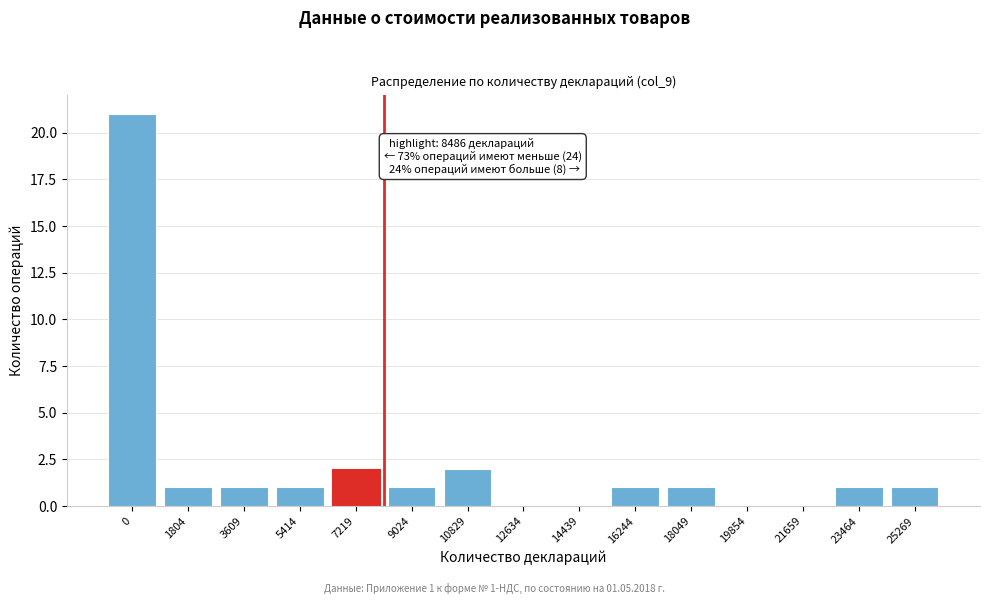

Reading right to left, extract all data points from this chart.

25269=1	23464=1	21659=0	19854=0	18049=1	16244=1	14439=0	12634=0	10829=2	9024=1	7219=2	5414=1	3609=1	1804=1	0=21